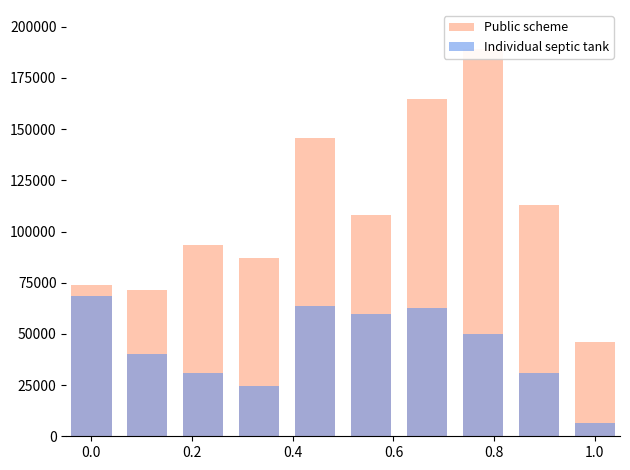

At 0.2, list the series in order from smallest to largest.

Individual septic tank, Public scheme